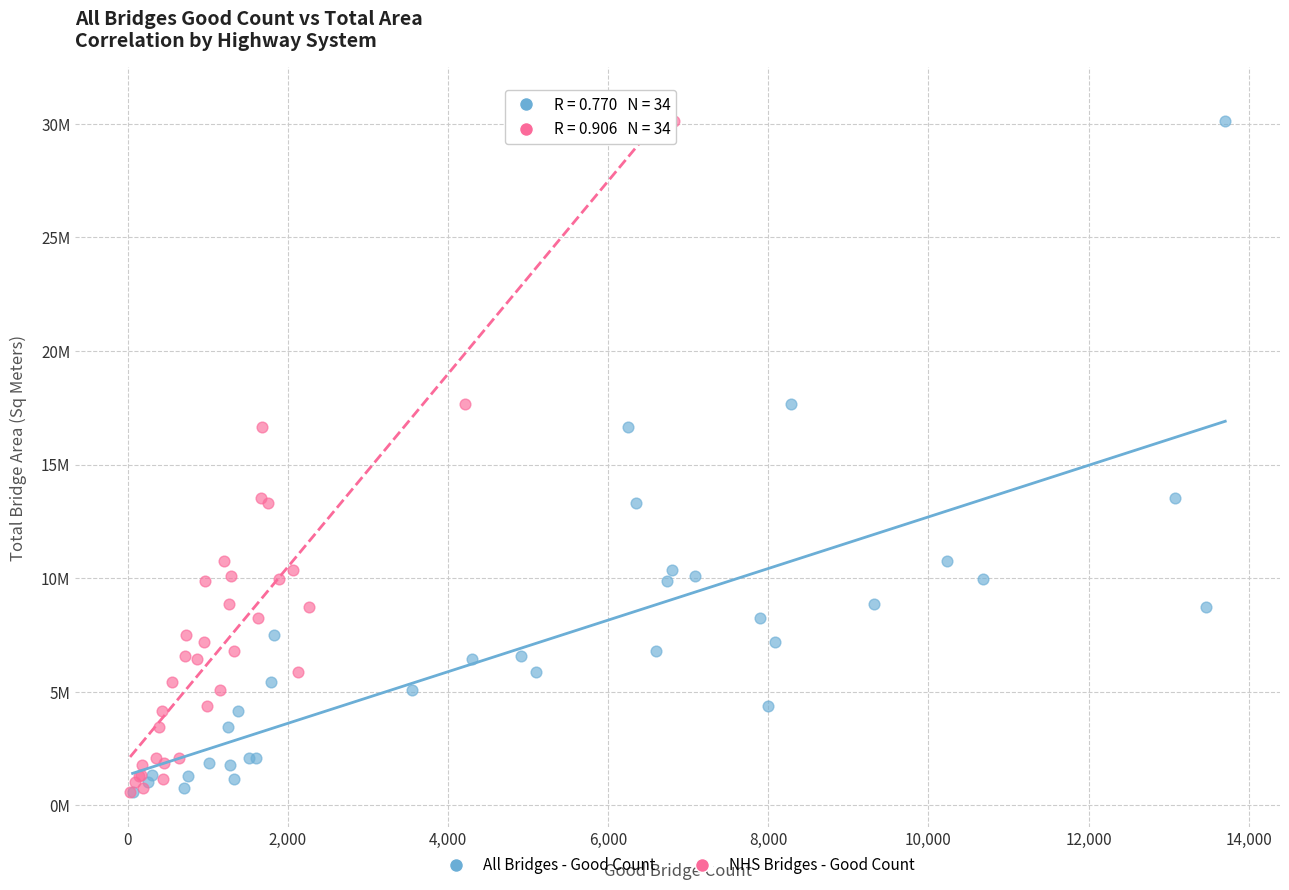

What are all the series names shown in the legend?

All Bridges - Good Count, NHS Bridges - Good Count